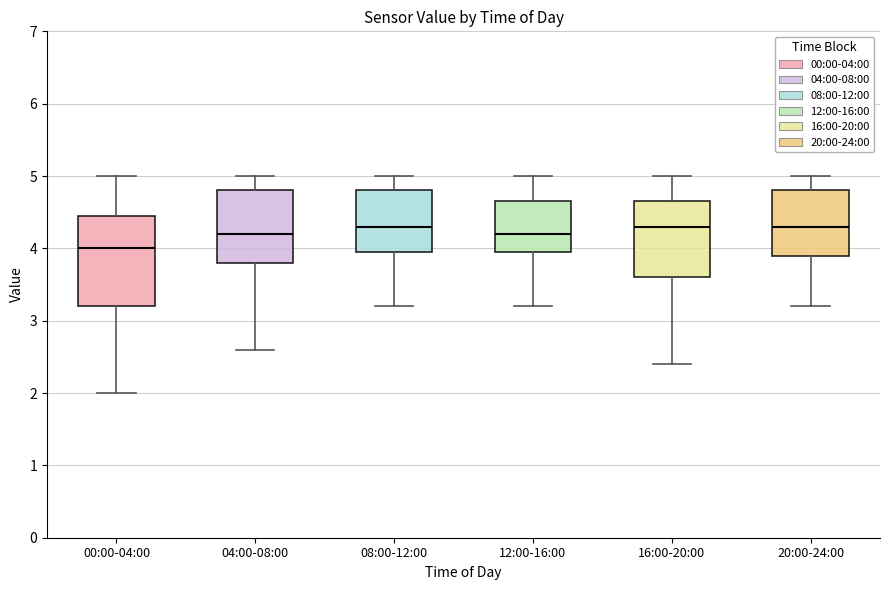

Reading left to right, transcribe this box plot: for each box, give where its median line is, the range the box spans, and where its two whiskers end, as read against the y-axis. The values are not printed on the chart, so give them approximately, as read against the axis.

00:00-04:00: median 4.0, box 3.2 to 4.5, whiskers 2.0 to 5.0
04:00-08:00: median 4.2, box 3.8 to 4.8, whiskers 2.6 to 5.0
08:00-12:00: median 4.3, box 4.0 to 4.8, whiskers 3.2 to 5.0
12:00-16:00: median 4.2, box 4.0 to 4.7, whiskers 3.2 to 5.0
16:00-20:00: median 4.3, box 3.6 to 4.7, whiskers 2.4 to 5.0
20:00-24:00: median 4.3, box 3.9 to 4.8, whiskers 3.2 to 5.0